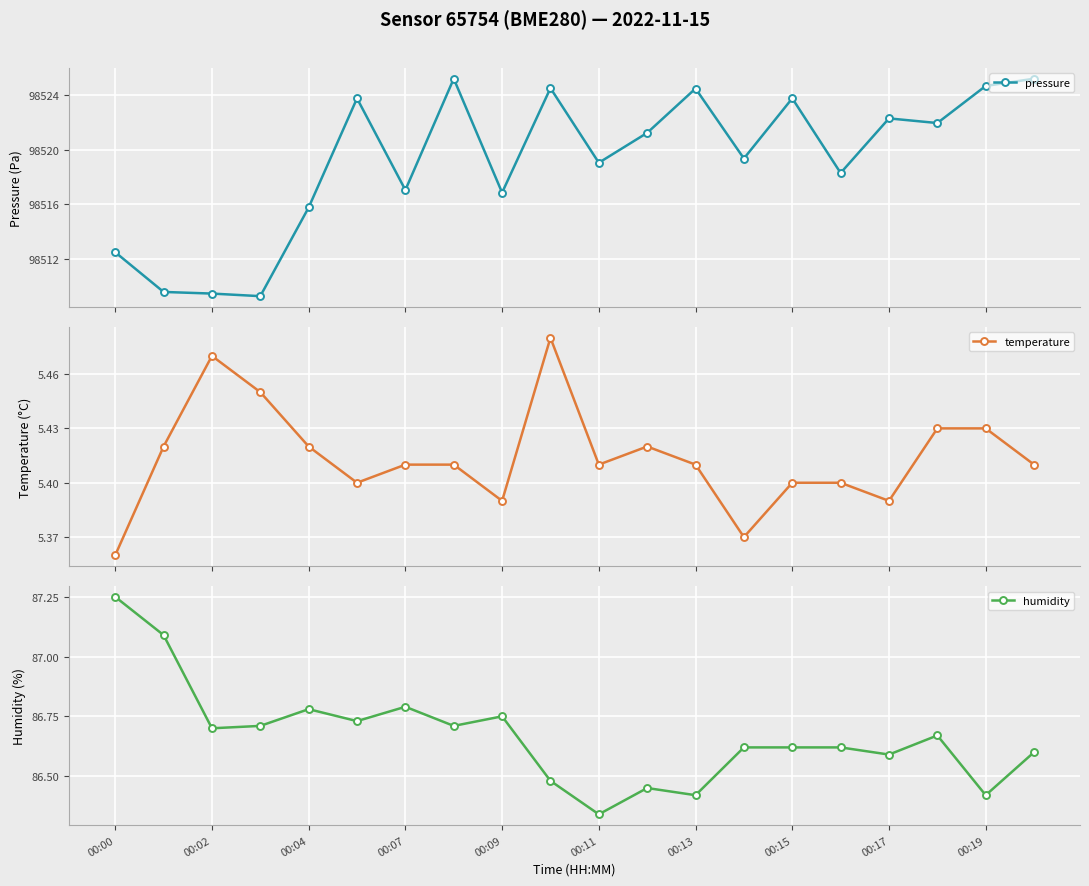

At which label does humidity reach its minimum?

00:11